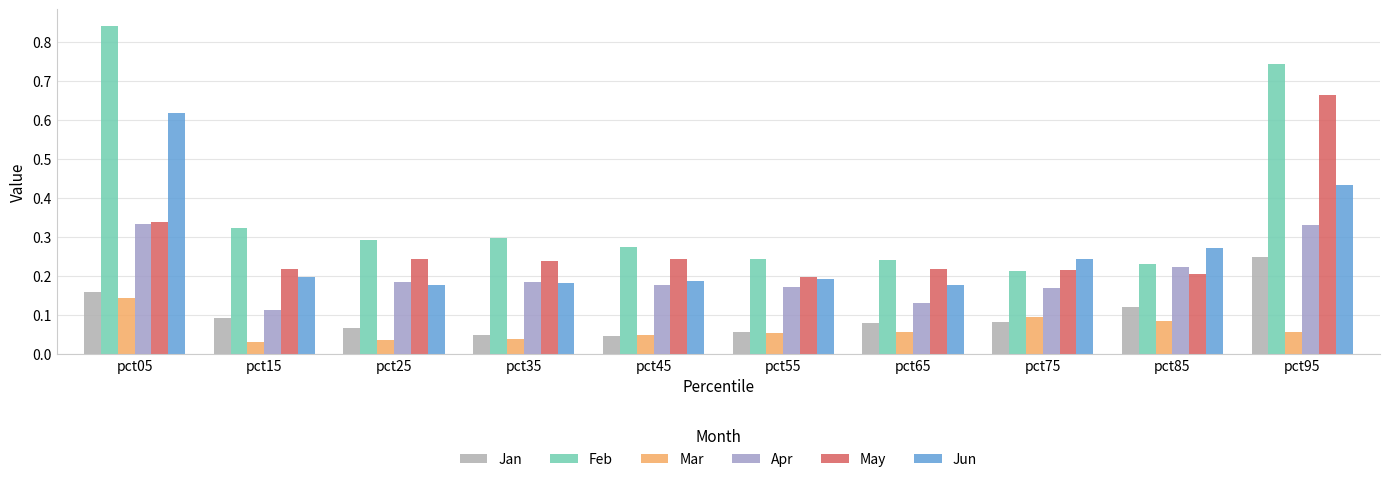

Count the Feb values in the range 0 to 1.

10